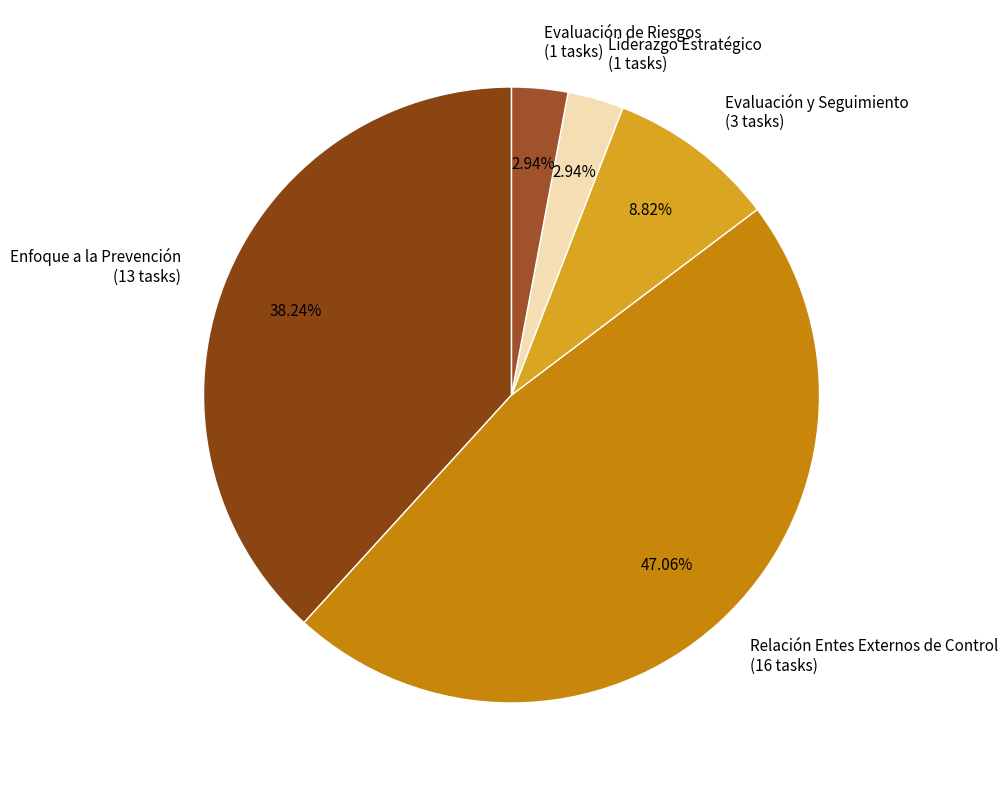

What percentage is the Evaluación y Seguimiento slice, to the nearest percent?

9%